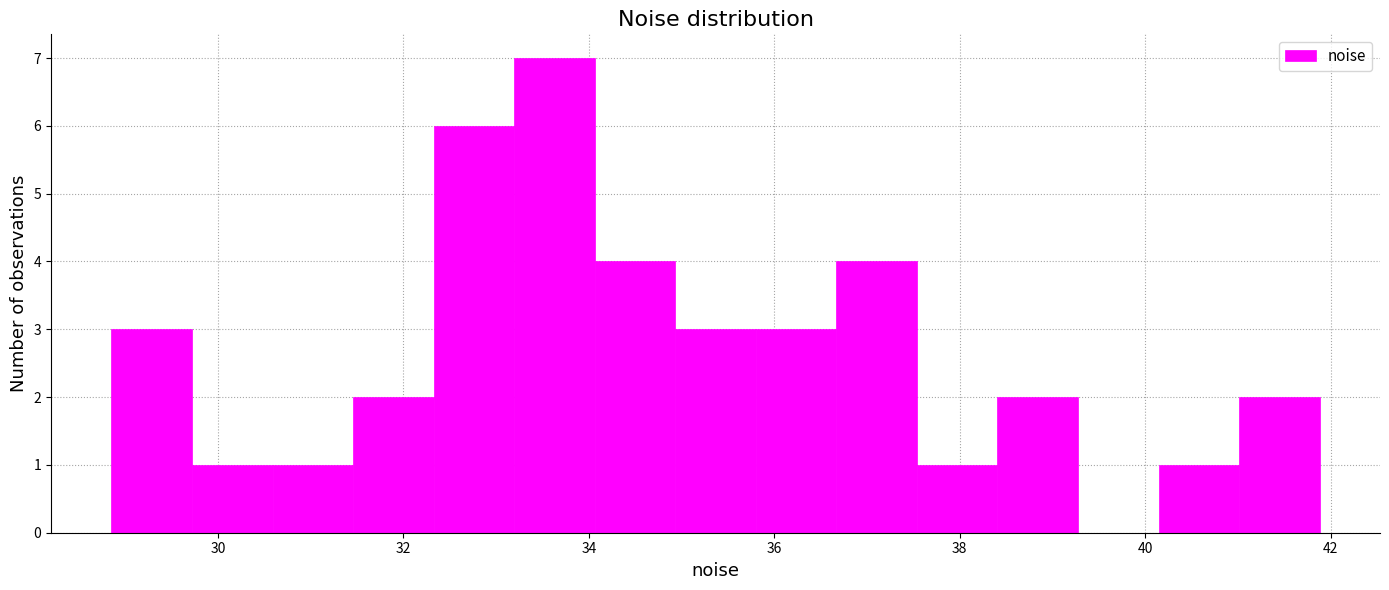

Which range on the x-axis has the tallest bar?

33.2 to 34.0